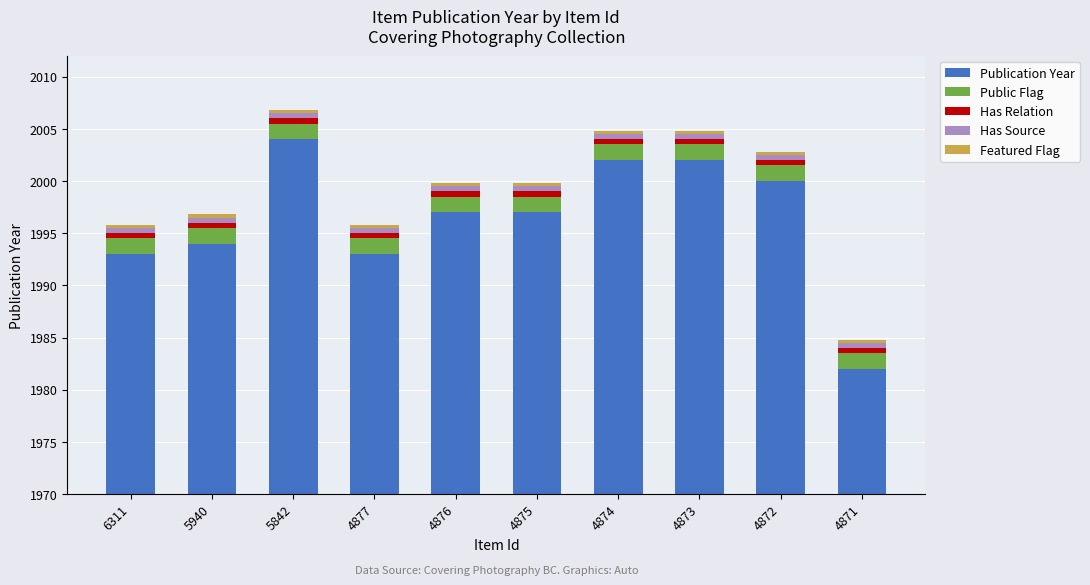

What is the average value of the Has Relation series?

0.5